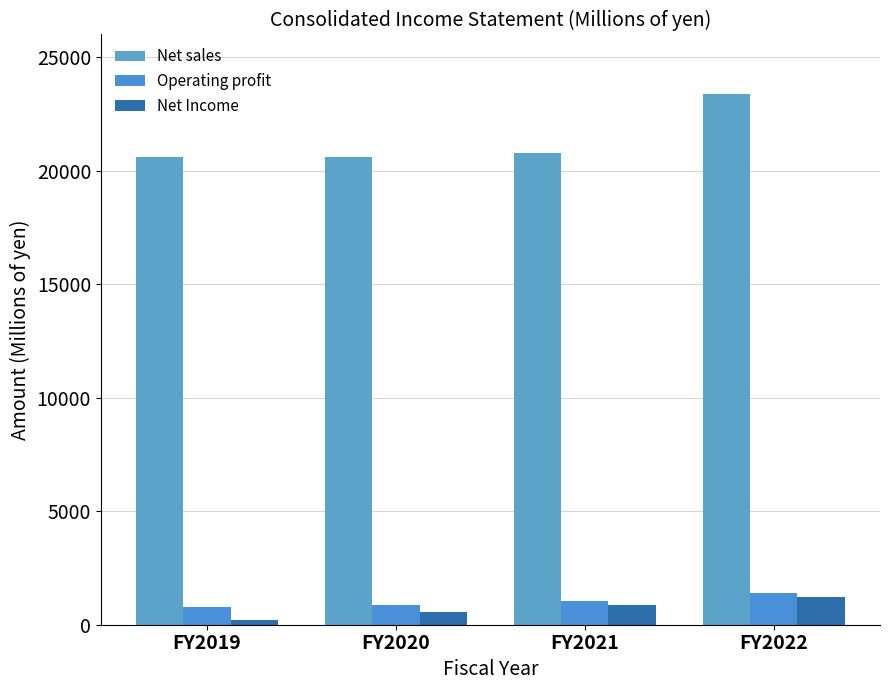

What is the maximum value for Net sales?

23360